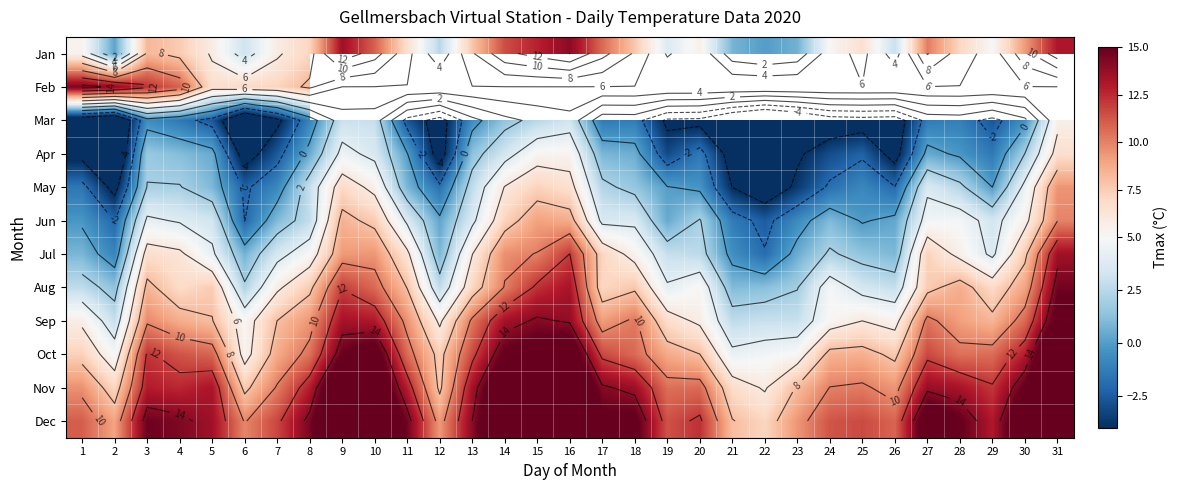

At how many categories does at least one series exceed 13?

20